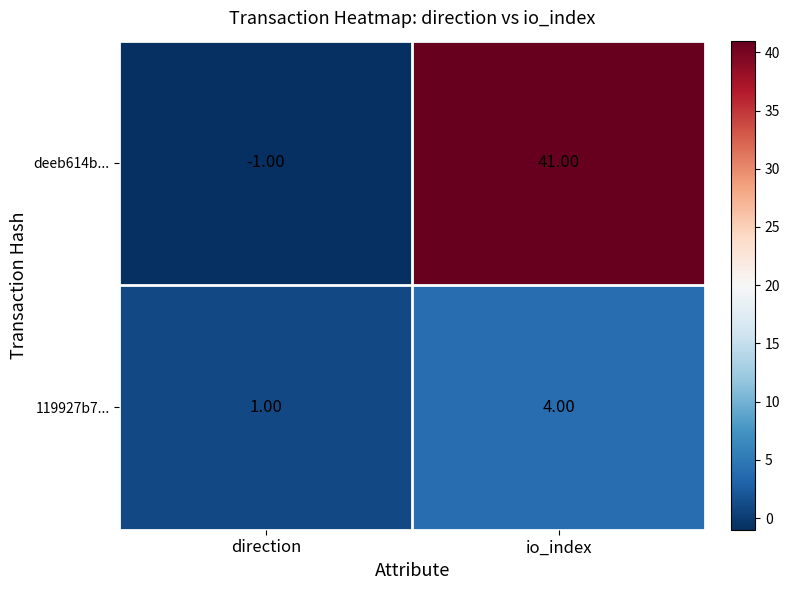

Rank the series by their average value, from lowest to highest.

119927b7..., deeb614b...